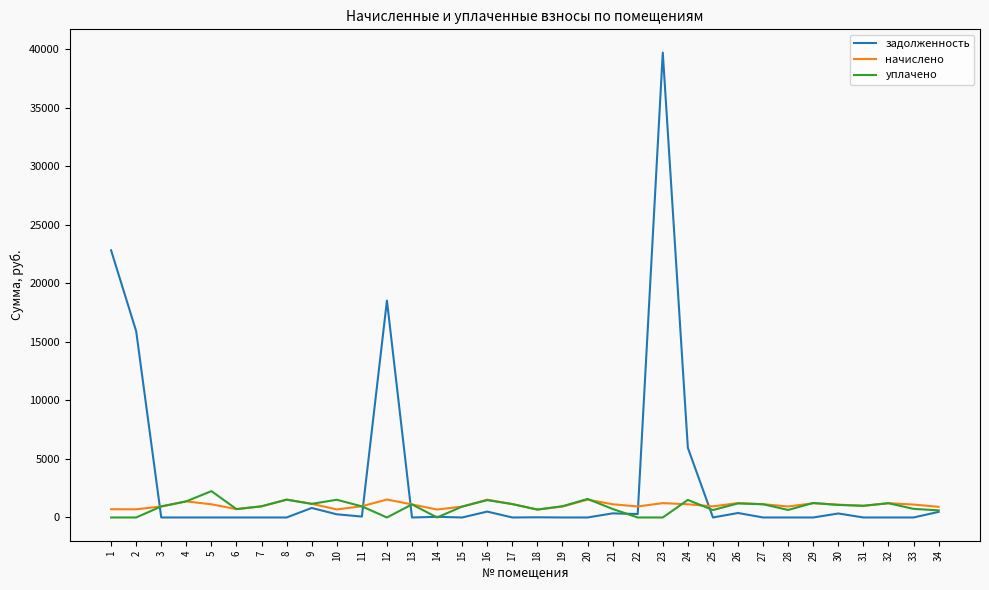

What is the difference between the highest and lowest values at 26?

846.5